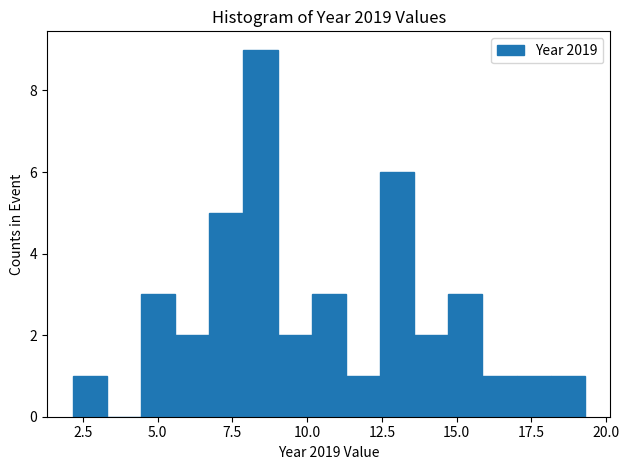

Read against the x-axis, roughly where is the centre of the tallest bar?

8.5